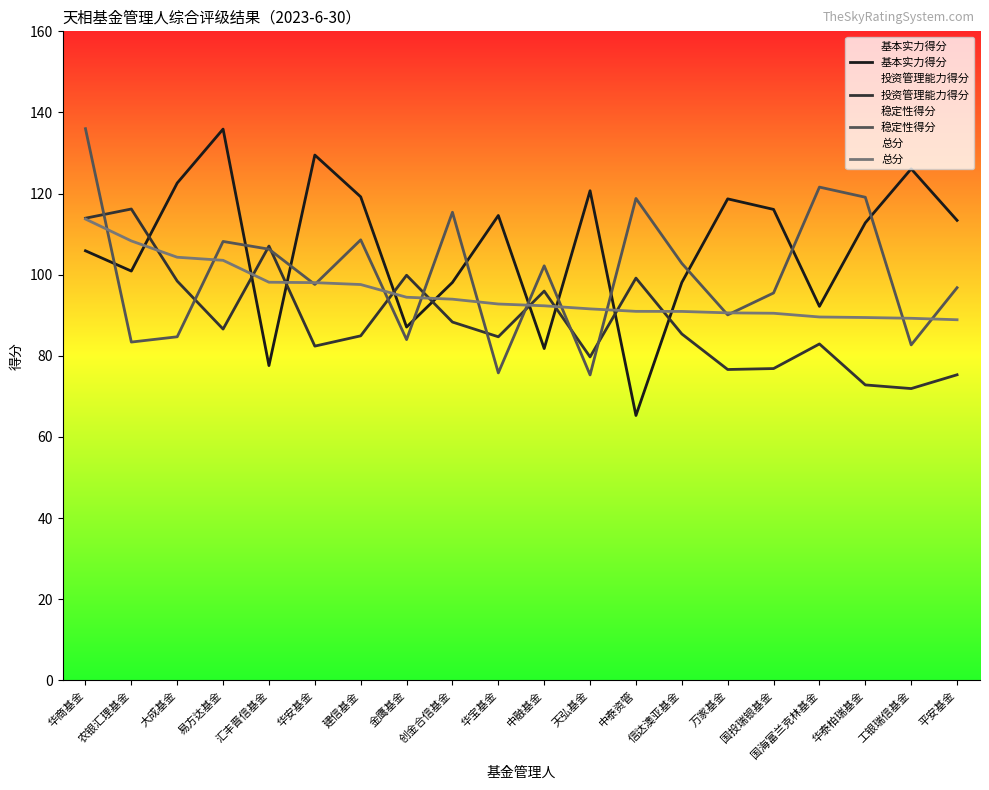

Rank the series by their average value, from lowest to highest.

投资管理能力得分, 总分, 稳定性得分, 基本实力得分